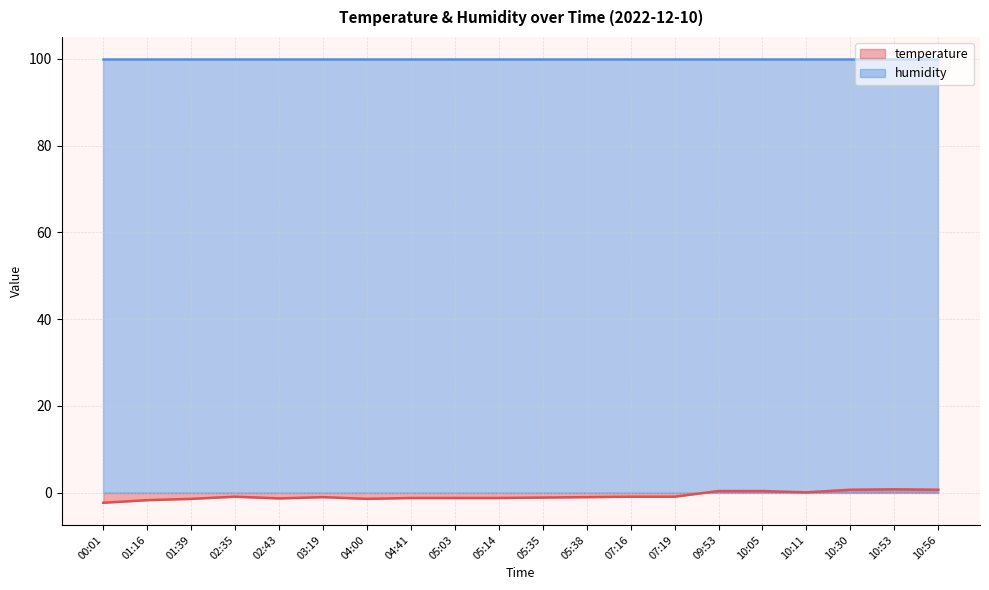

What is the average value?

-0.7